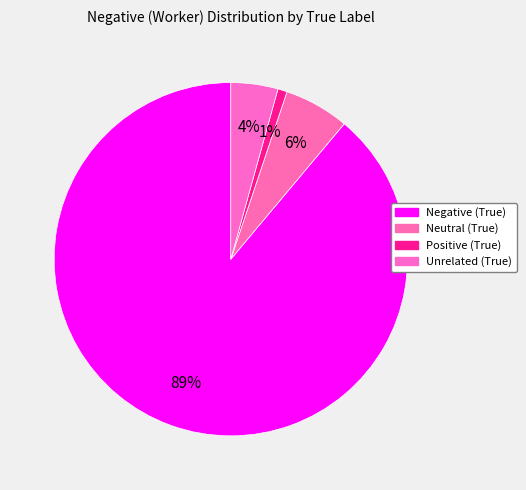

Count the number of slices in the pie.

4